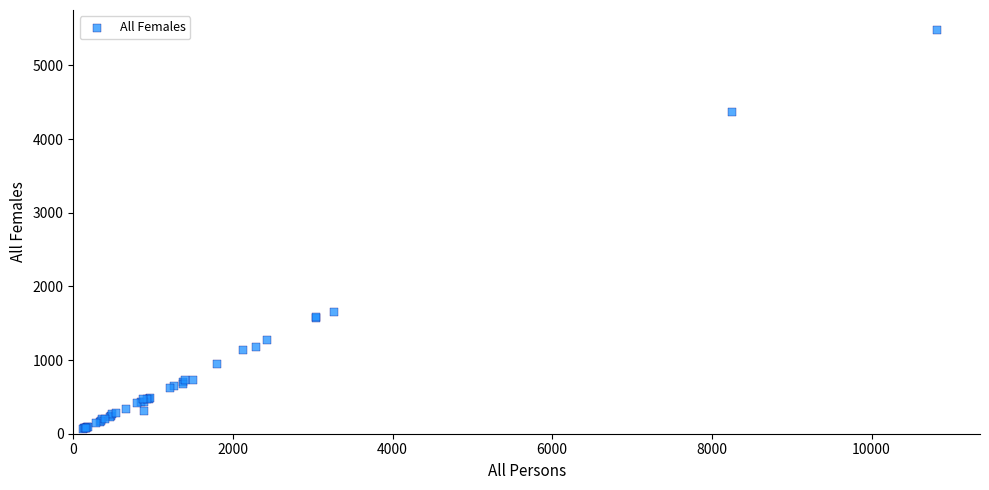

What Y value in the scatter plot is closest to 2773?

1653